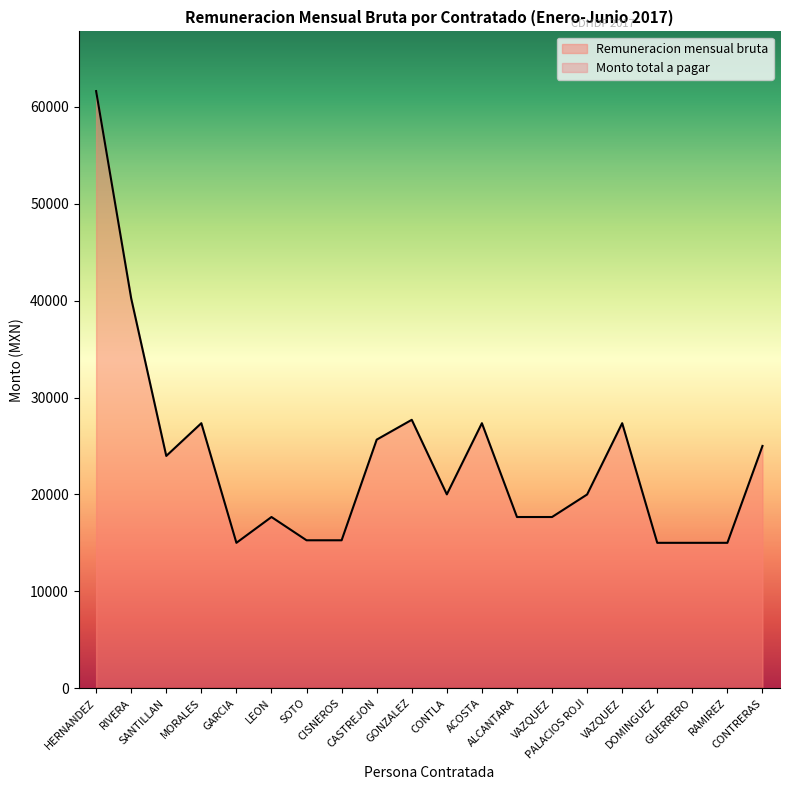

Where is the data nearest to the value 38313?

RIVERA